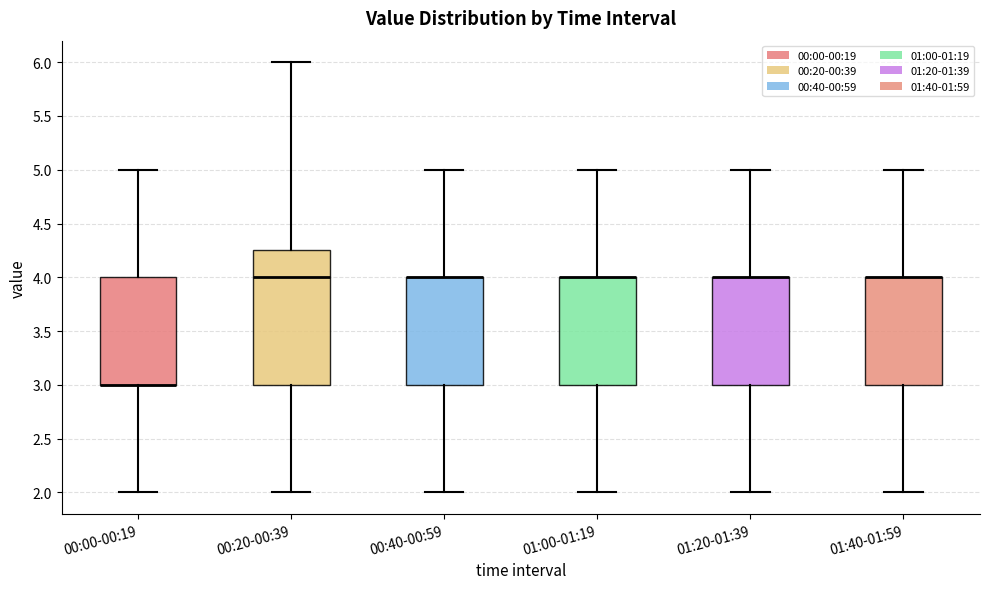

Reading left to right, transcribe this box plot: for each box, give where its median line is, the range the box spans, and where its two whiskers end, as read against the y-axis. The values are not printed on the chart, so give them approximately, as read against the axis.

00:00-00:19: median 3.00 (drawn on the box's lower edge), box 3.00 to 4.00, whiskers 2.00 to 5.00
00:20-00:39: median 4.00, box 3.00 to 4.25, whiskers 2.00 to 6.00
00:40-00:59: median 4.00 (drawn on the box's upper edge), box 3.00 to 4.00, whiskers 2.00 to 5.00
01:00-01:19: median 4.00 (drawn on the box's upper edge), box 3.00 to 4.00, whiskers 2.00 to 5.00
01:20-01:39: median 4.00 (drawn on the box's upper edge), box 3.00 to 4.00, whiskers 2.00 to 5.00
01:40-01:59: median 4.00 (drawn on the box's upper edge), box 3.00 to 4.00, whiskers 2.00 to 5.00